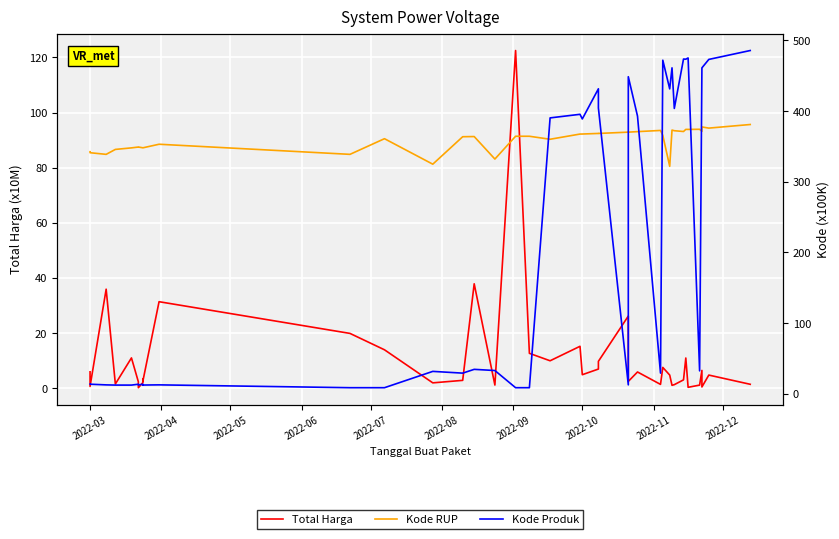

What is the value of the Kode RUP point at the 2nd from the left?

341.1